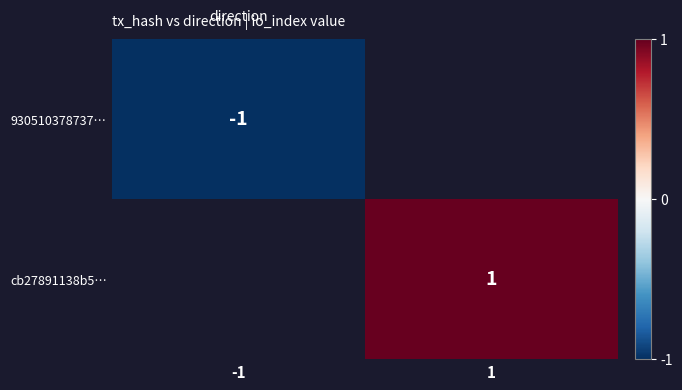

Which has a higher value, -1 or 1?

1